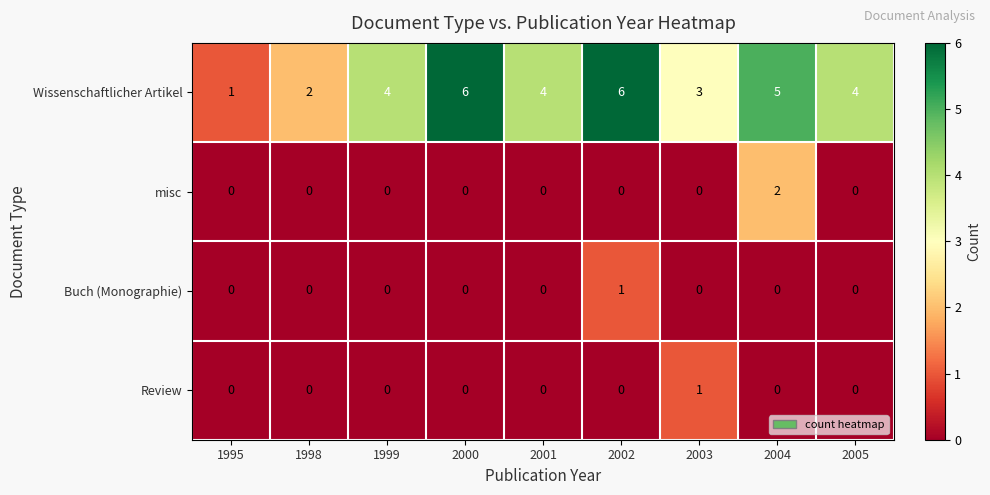

Which series has the largest total across all categories?

Wissenschaftlicher Artikel